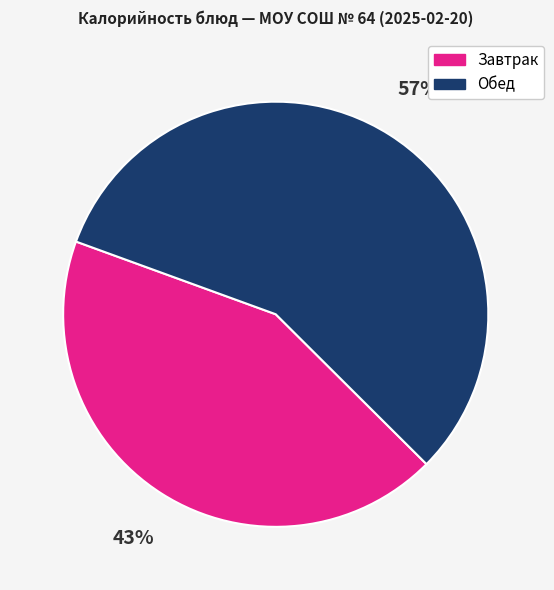

To the nearest percent, what is the difference between the largest and smallest slice percentages?

14%